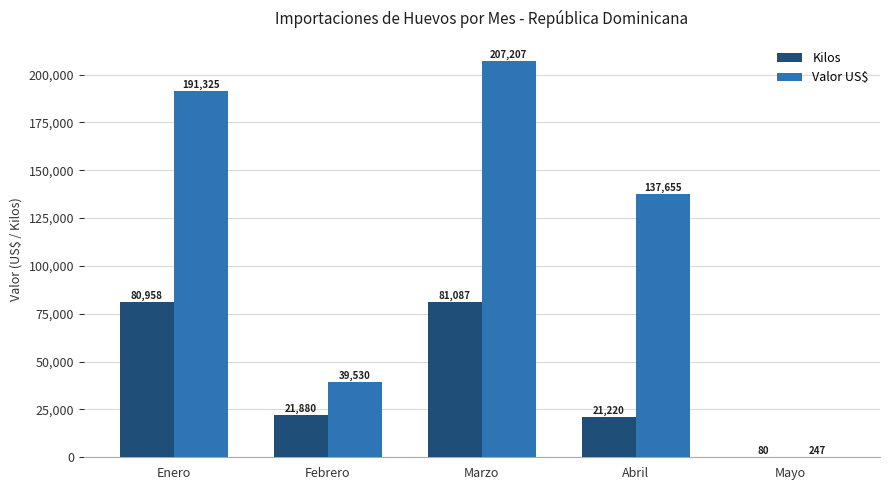

Which series has the widest spread of values?

Valor US$